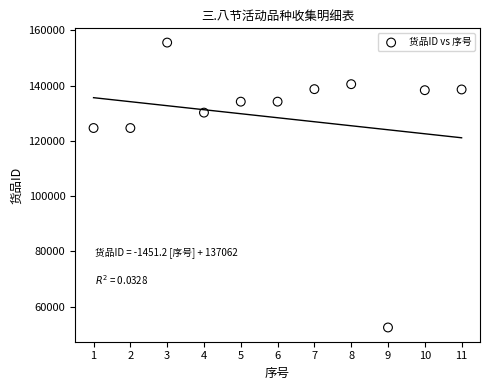

What is the range of Y values (max minus min)?

103106